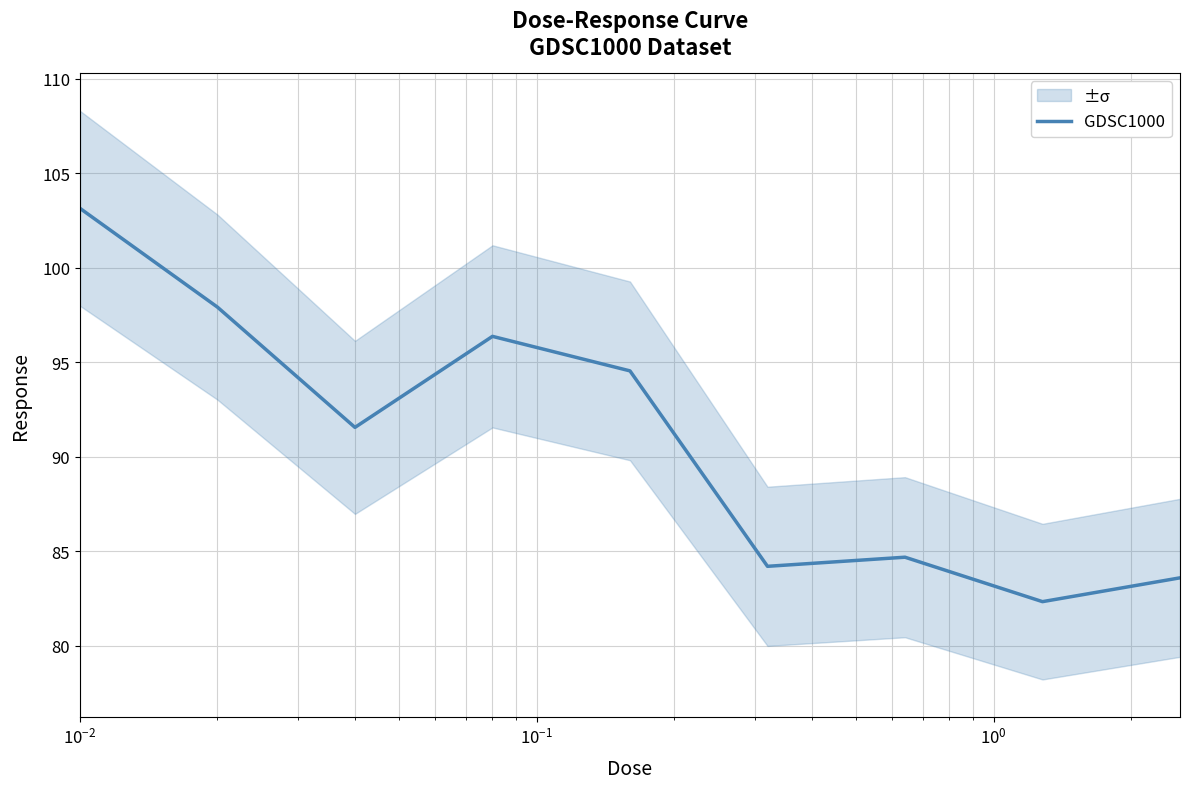

The chart shows a value of 45.8 at $\mathdefault{10^{2}}$. True or false?

False